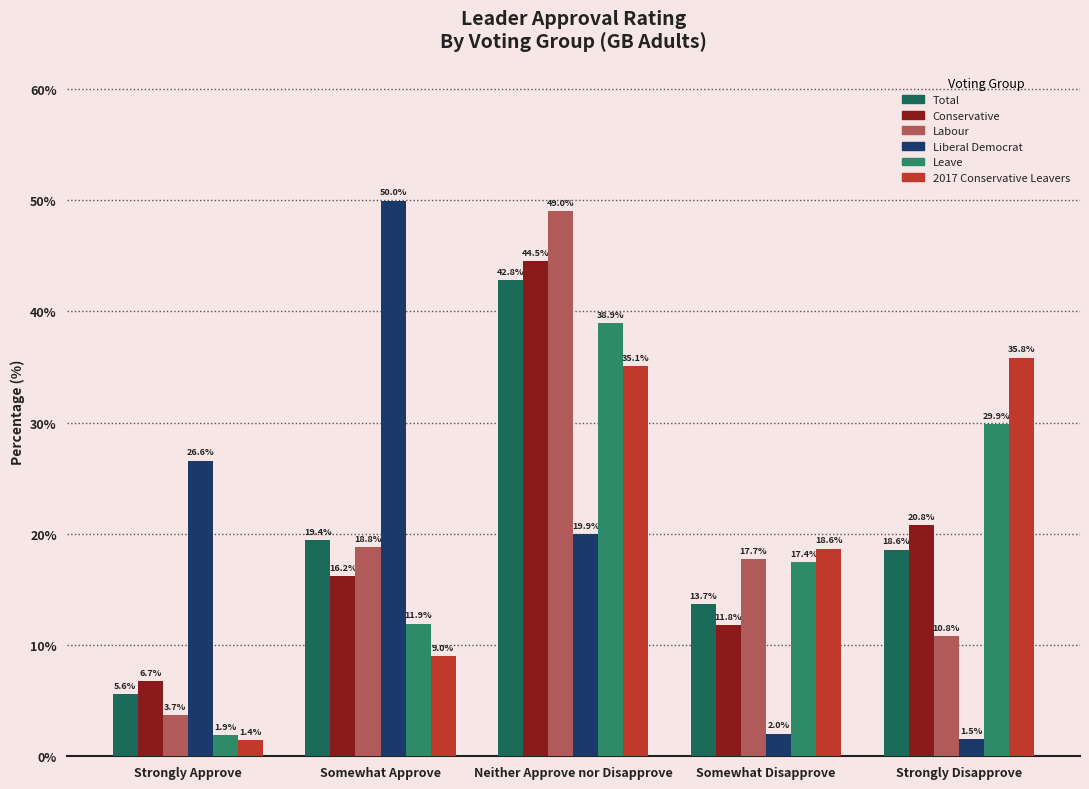

What are all the series names shown in the legend?

Total, Conservative, Labour, Liberal Democrat, Leave, 2017 Conservative Leavers